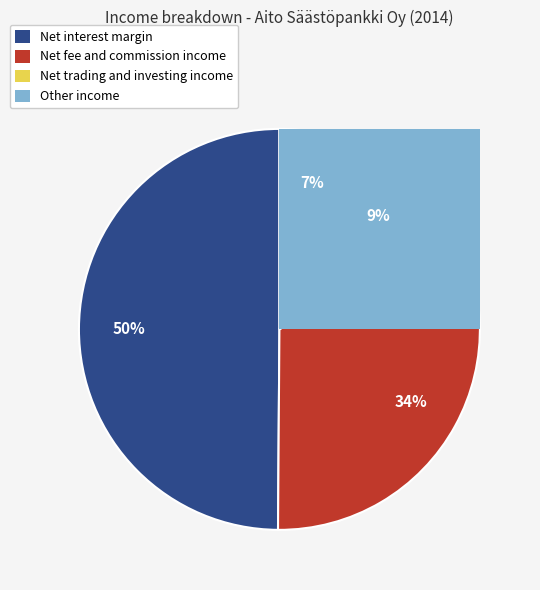

Which slice is the largest?

Net interest margin